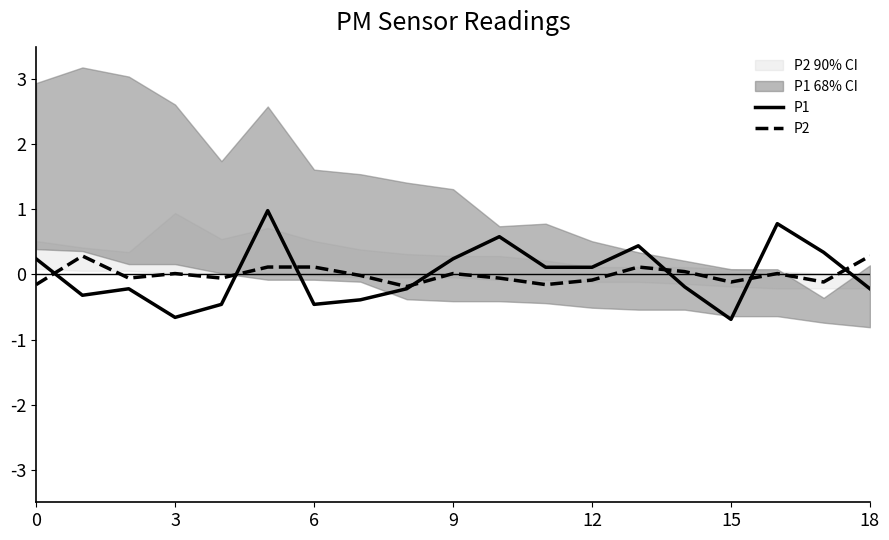

Is it true that P2 equals 0.3 at 18?

True